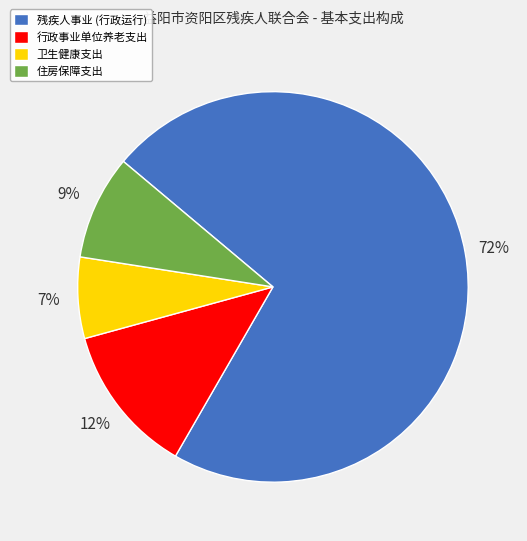

Which category has the biggest portion of the pie?

残疾人事业 (行政运行)